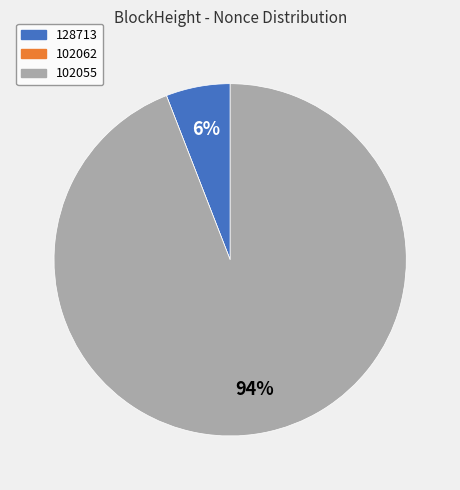

What is the majority slice?

102055